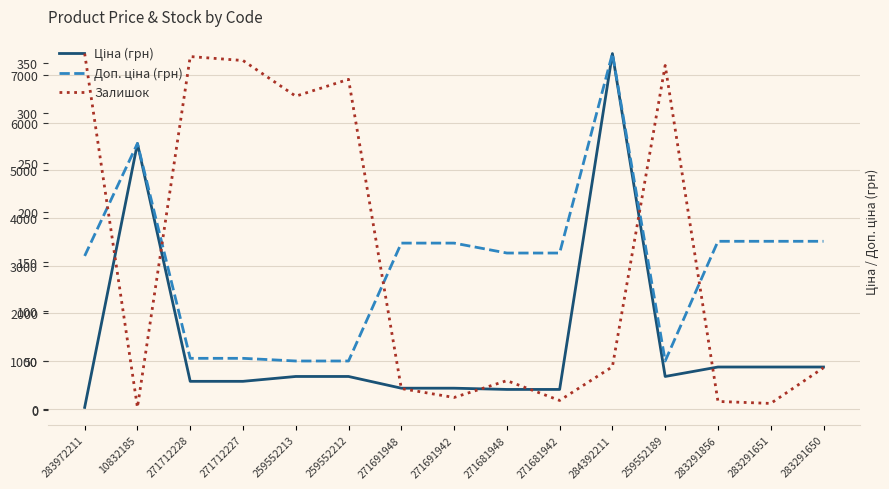

After their last crossing, which series has the higher values: Залишок or Ціна (грн)?

Ціна (грн)